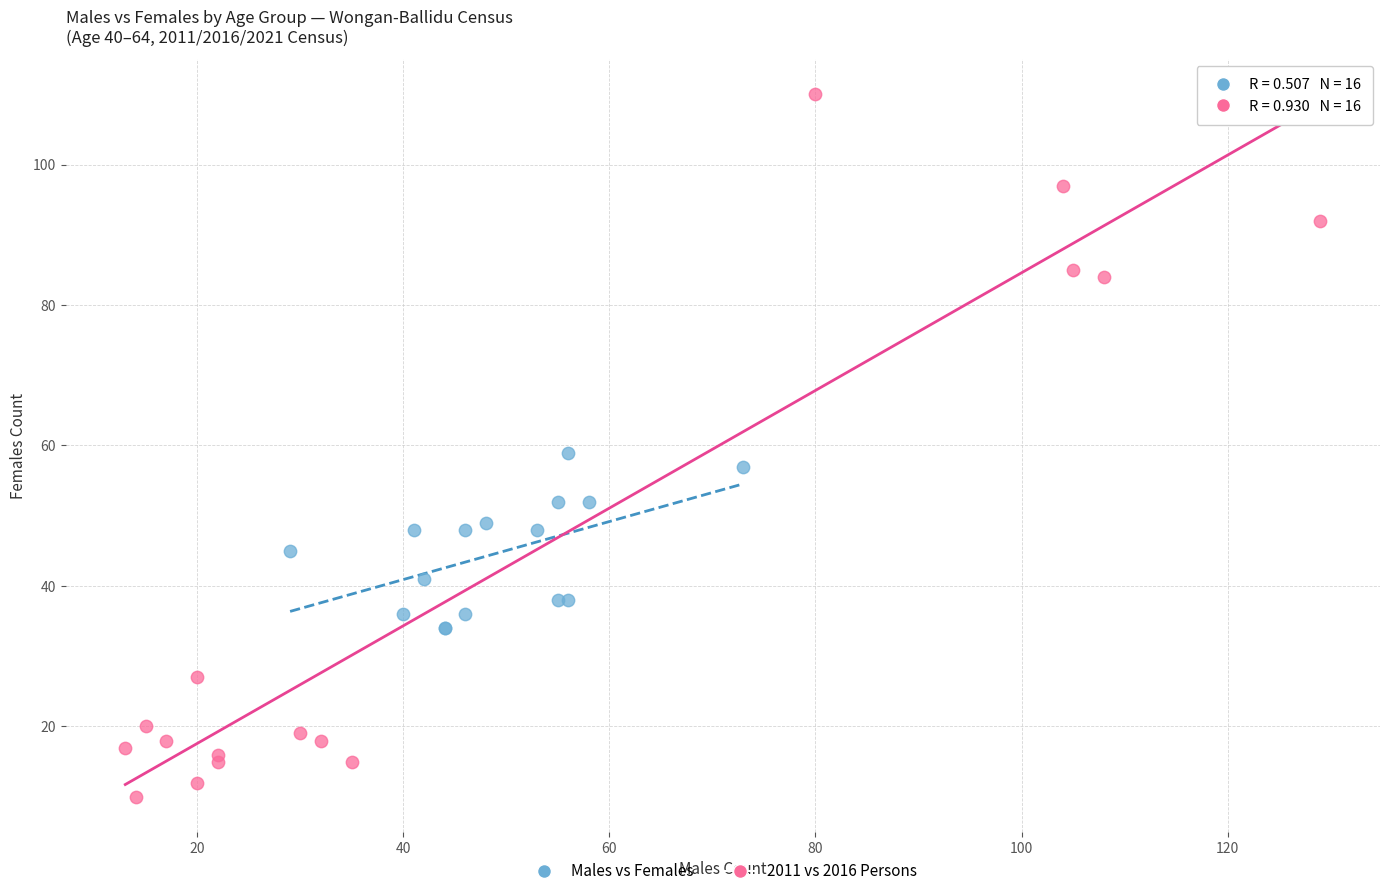

Which series contains the highest Y value?

2011 vs 2016 Persons